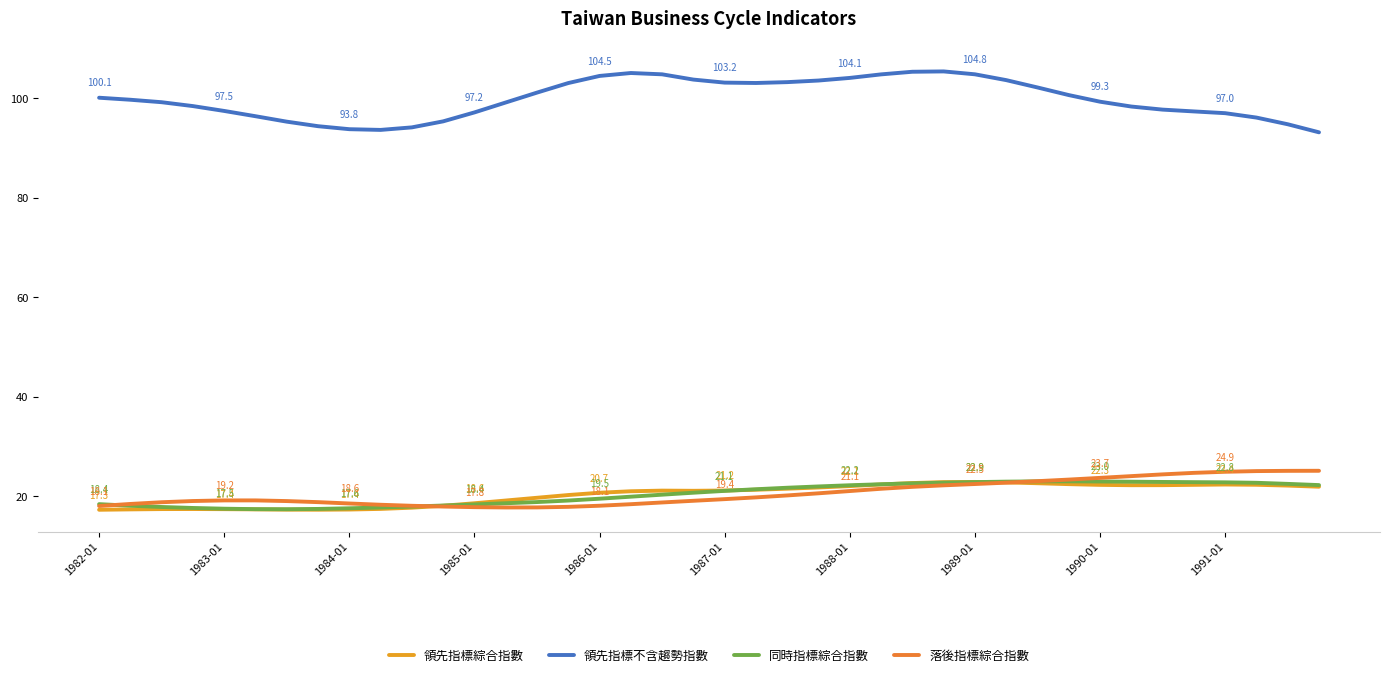

Does the chart display data point markers on the line(s)?

No